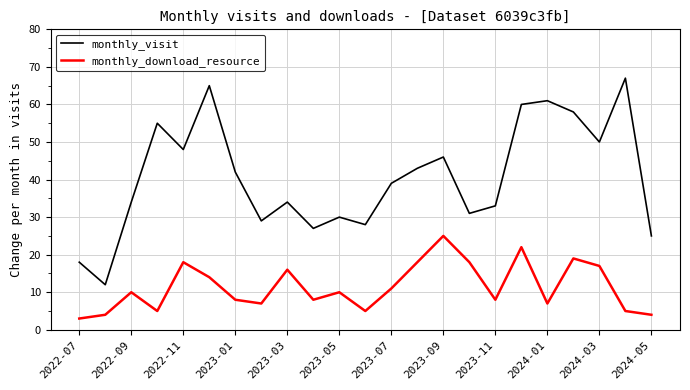

Which series has the widest spread of values?

monthly_visit